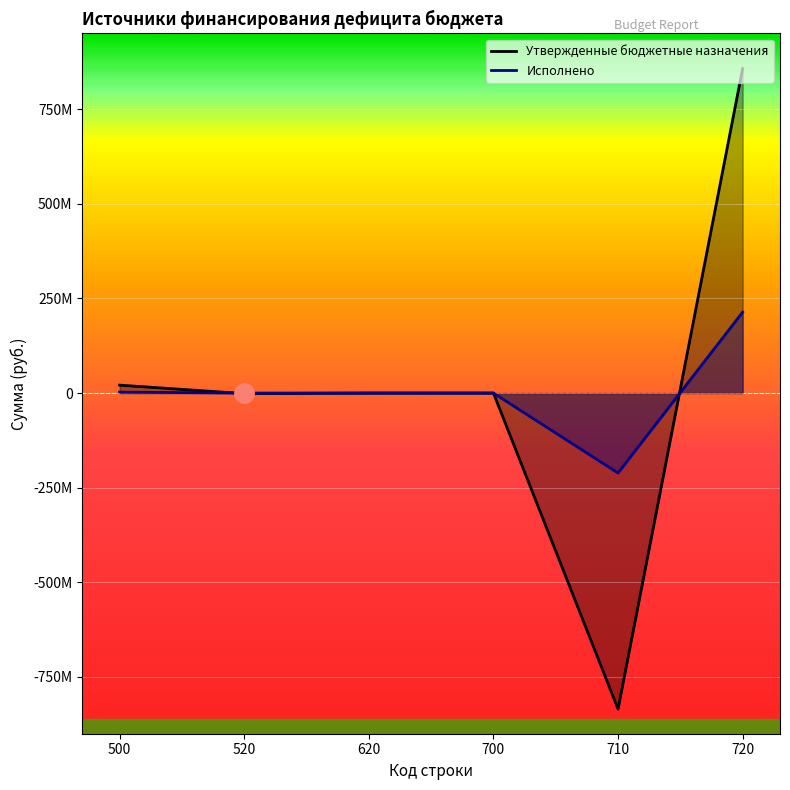

Between 720 and 700, which is larger?

720